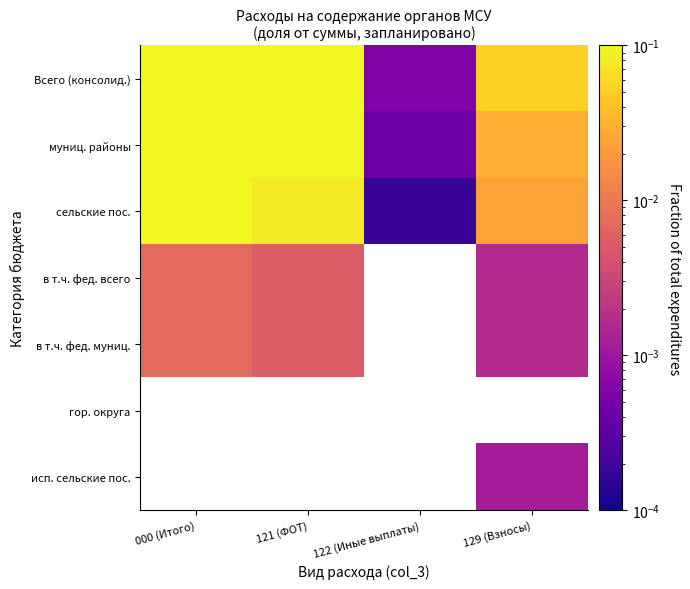

Rank the categories by муниц. районы value from lowest to highest.

122 (Иные выплаты), 129 (Взносы), 121 (ФОТ), 000 (Итого)